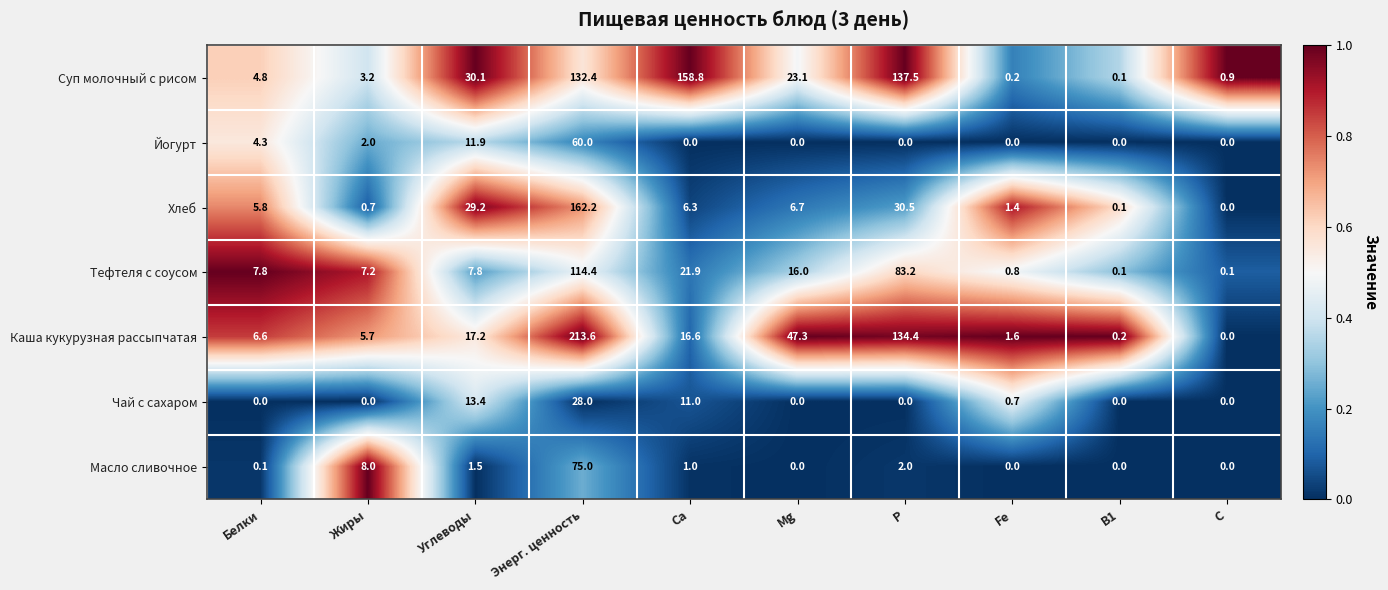

What is the sum of the Каша кукурузная рассыпчатая values at B1 and Mg?

47.5